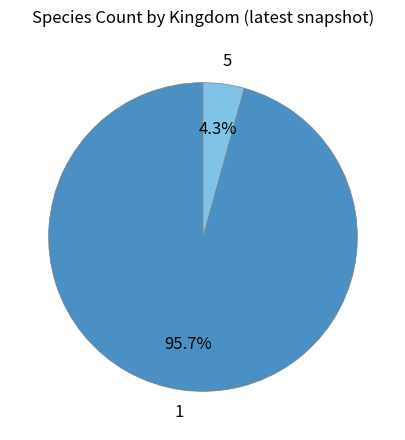

To the nearest percent, what is the average slice percentage?

50%